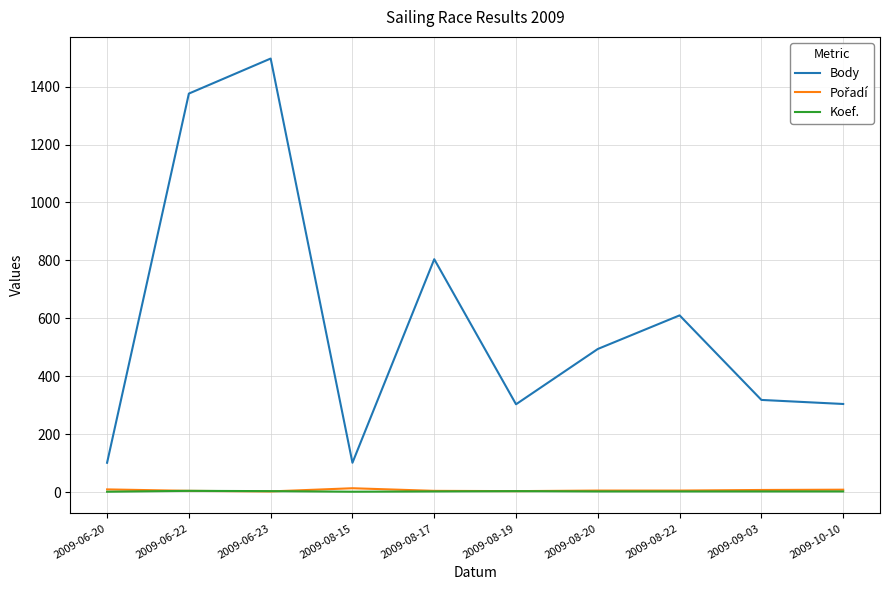

What is the sum of all Body values?

5908